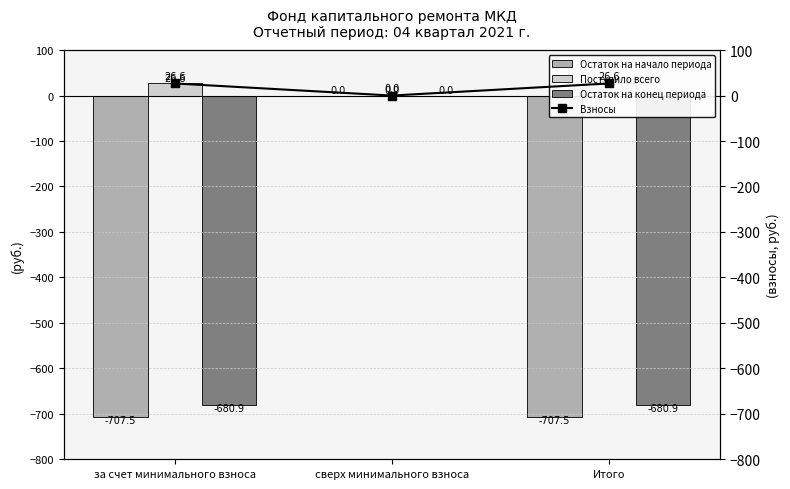

Between сверх минимального взноса and Итого, which series saw the biggest shift?

Остаток на начало периода